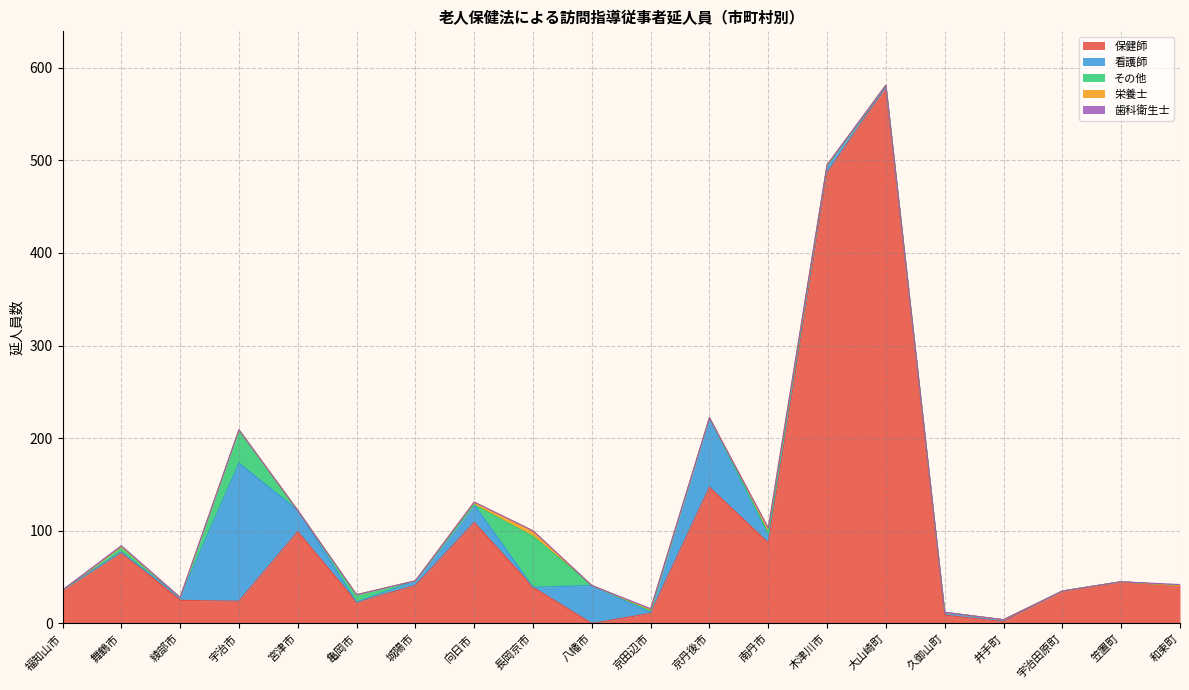

How many interior local valleys does the 保健師 series have?

5